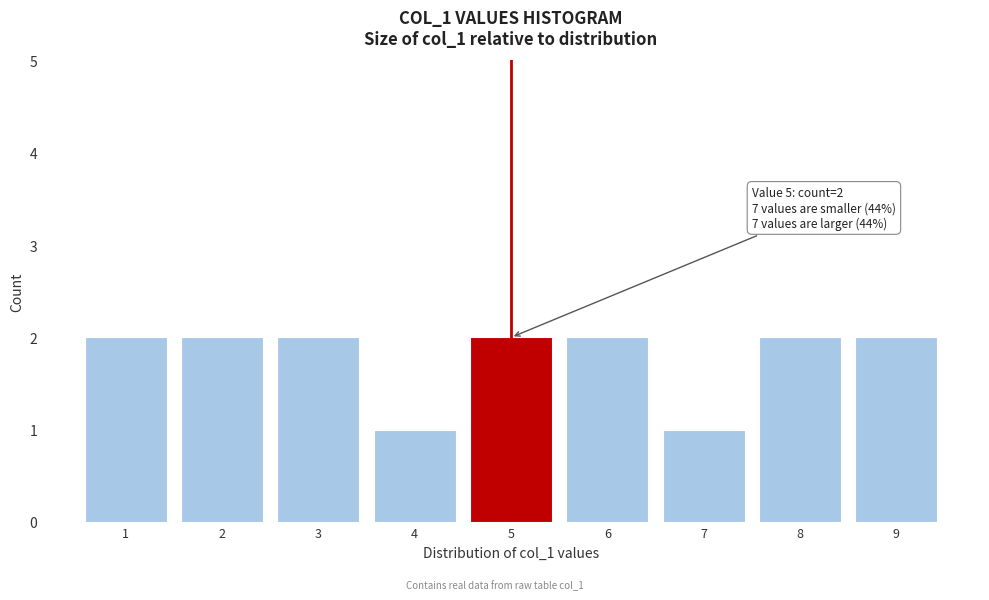

Reading right to left, list all the values displayed in this chart.

9=2	8=2	7=1	6=2	5=2	4=1	3=2	2=2	1=2